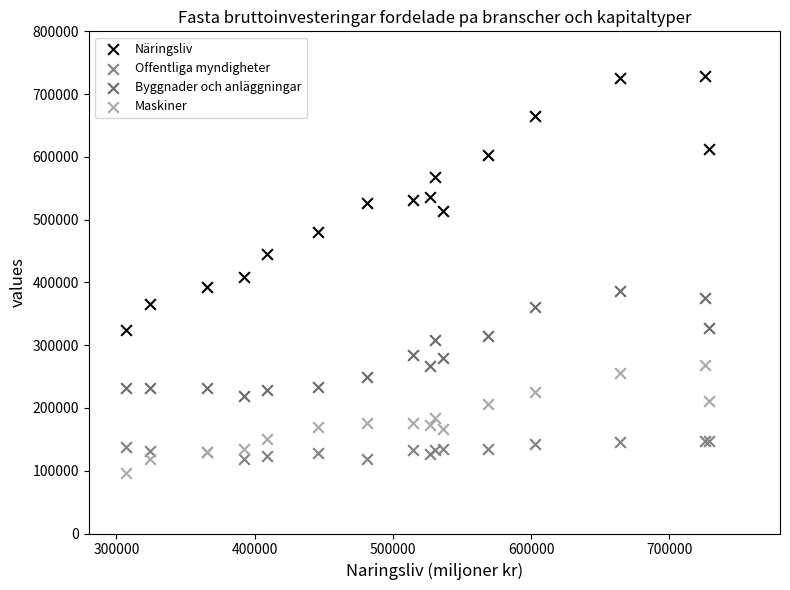

Which series contains the highest Y value?

Näringsliv